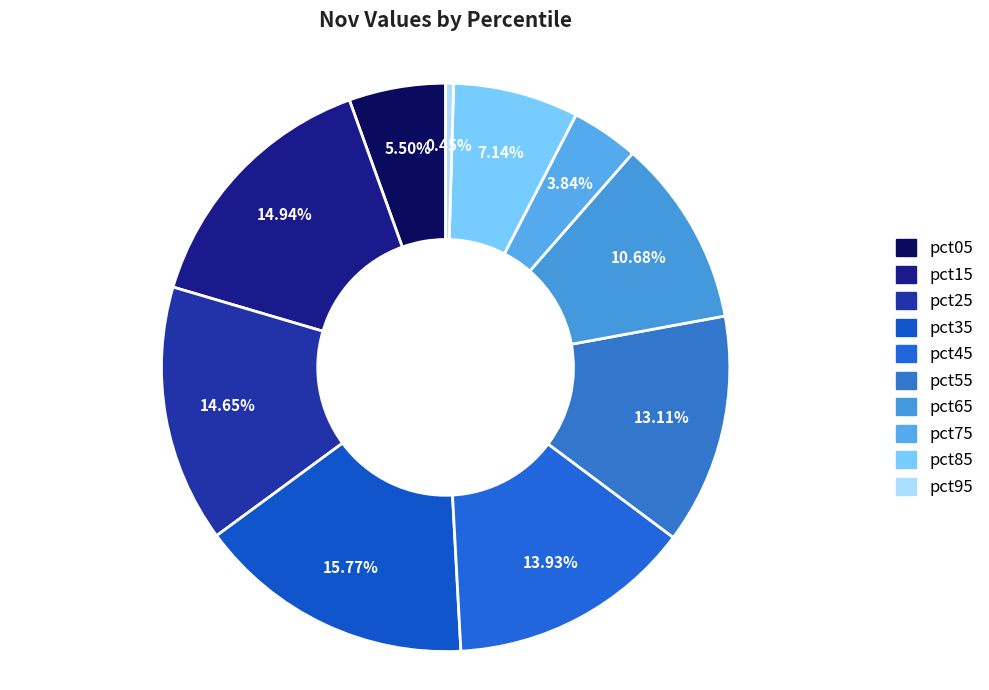

Combined, do pct65 and pct05 account for over 50%?

No